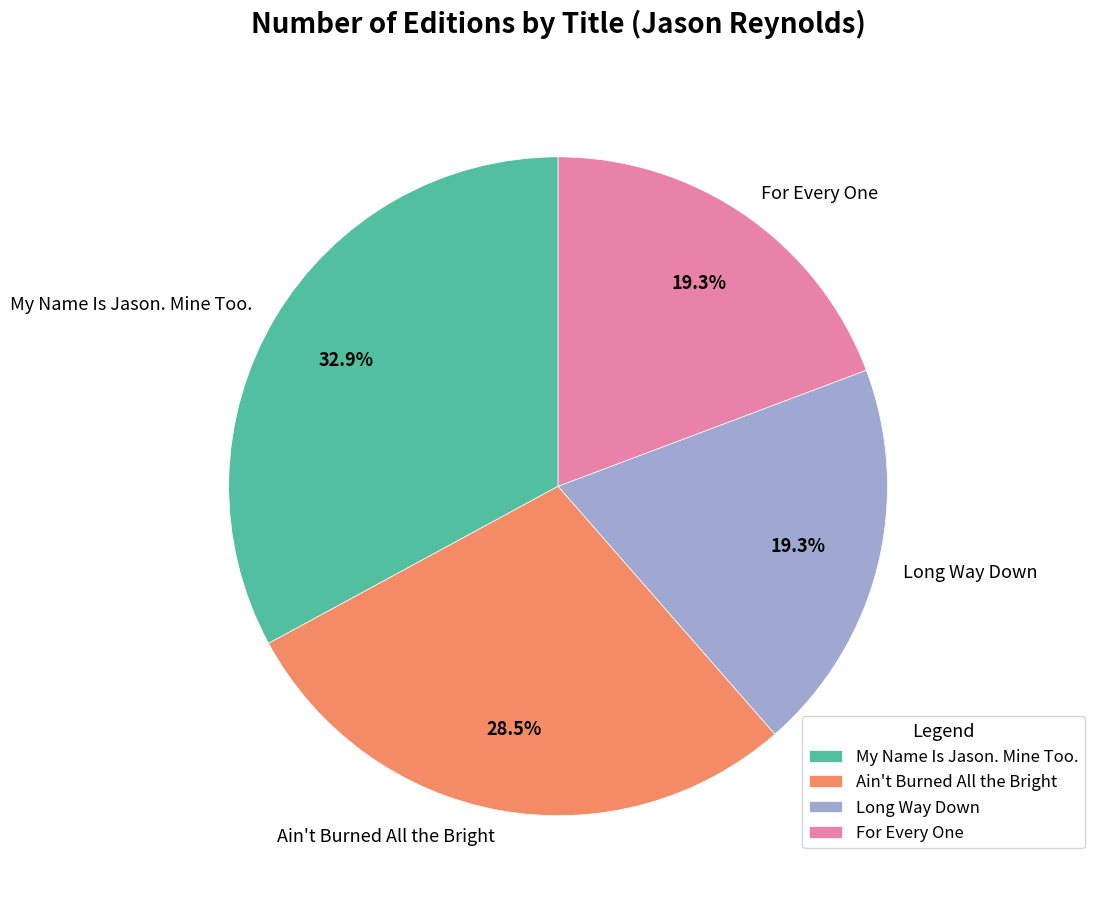

Approximately how many times larger is the value at Long Way Down compared to Ain't Burned All the Bright?

0.7